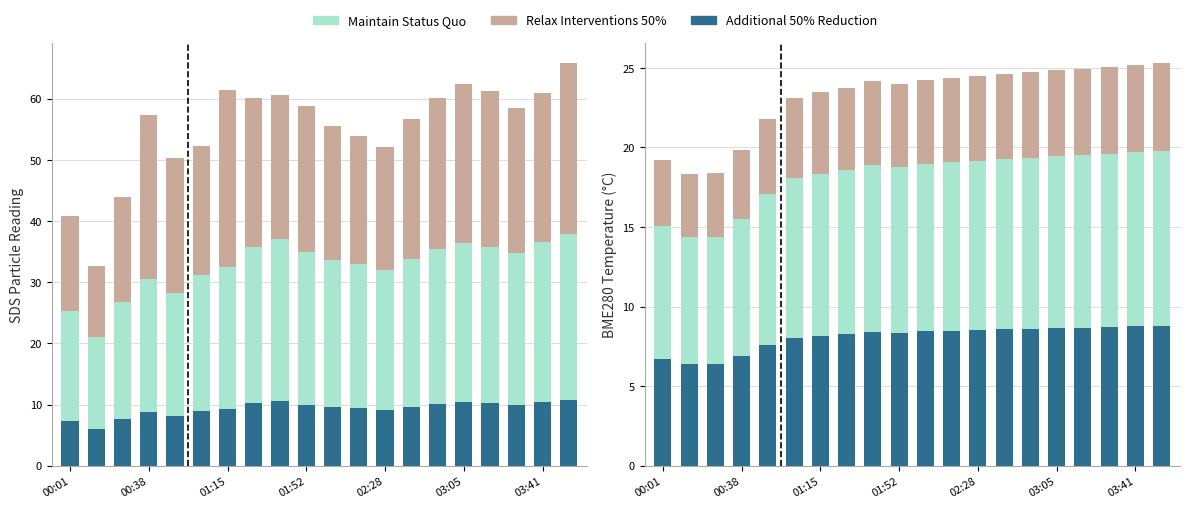

Which series has the widest spread of values?

Maintain Status Quo